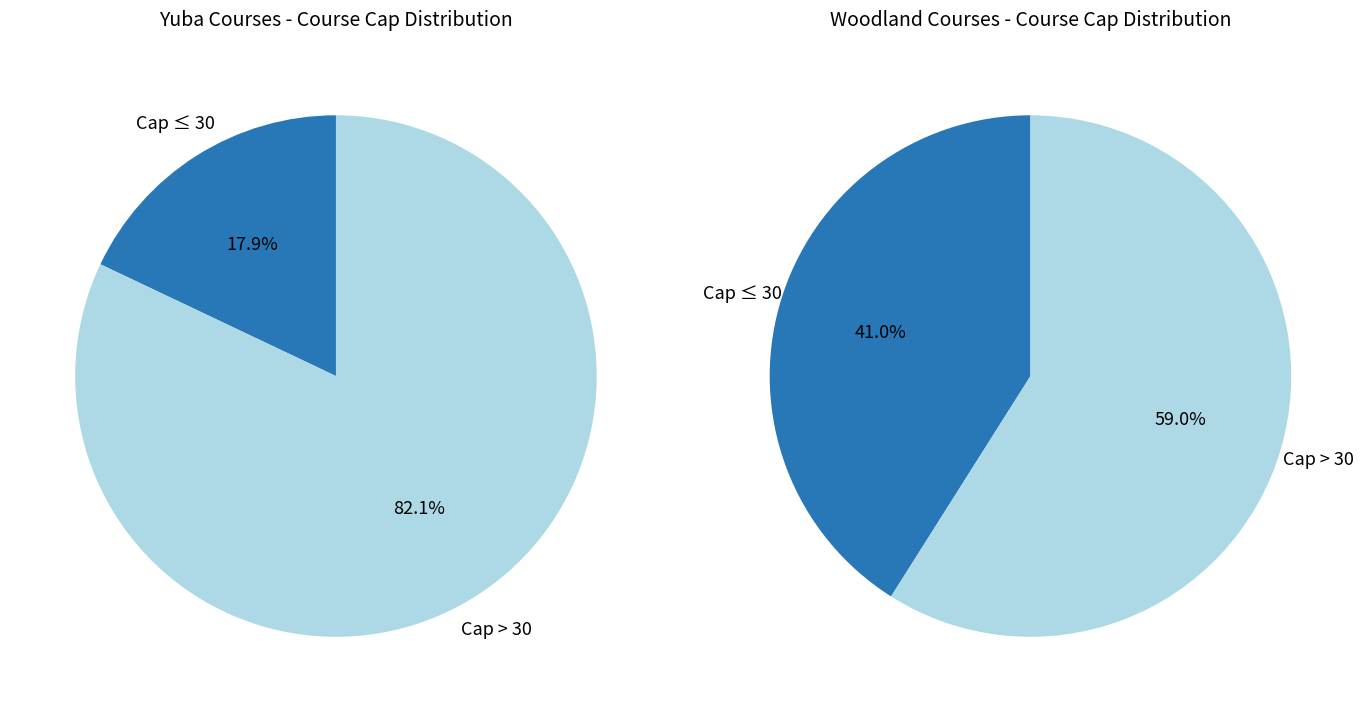

Is the sum of 37 and 23 greater than half?

No